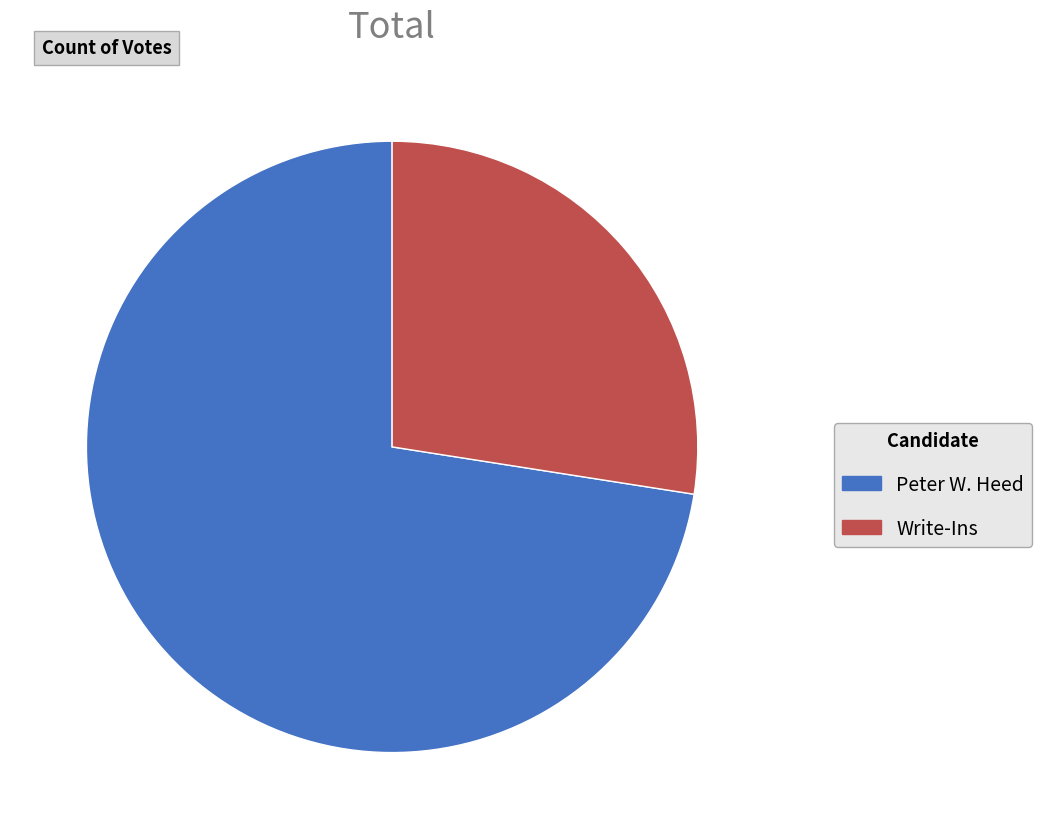

Which has a higher value, Peter W. Heed or Write-Ins?

Peter W. Heed